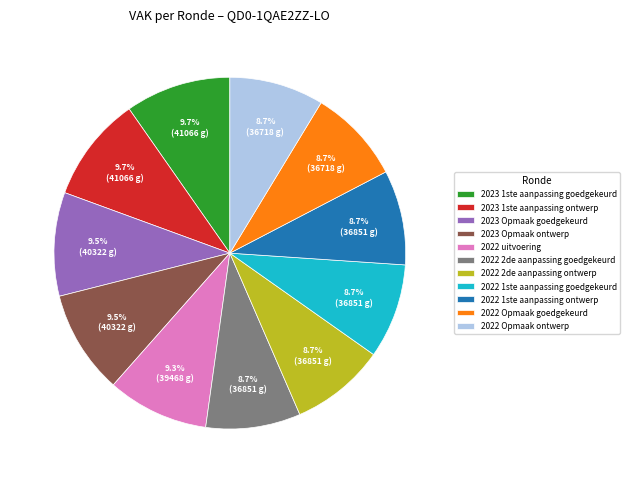

Do 2022 Opmaak goedgekeurd and 2023 1ste aanpassing ontwerp together represent more than half of the pie?

No